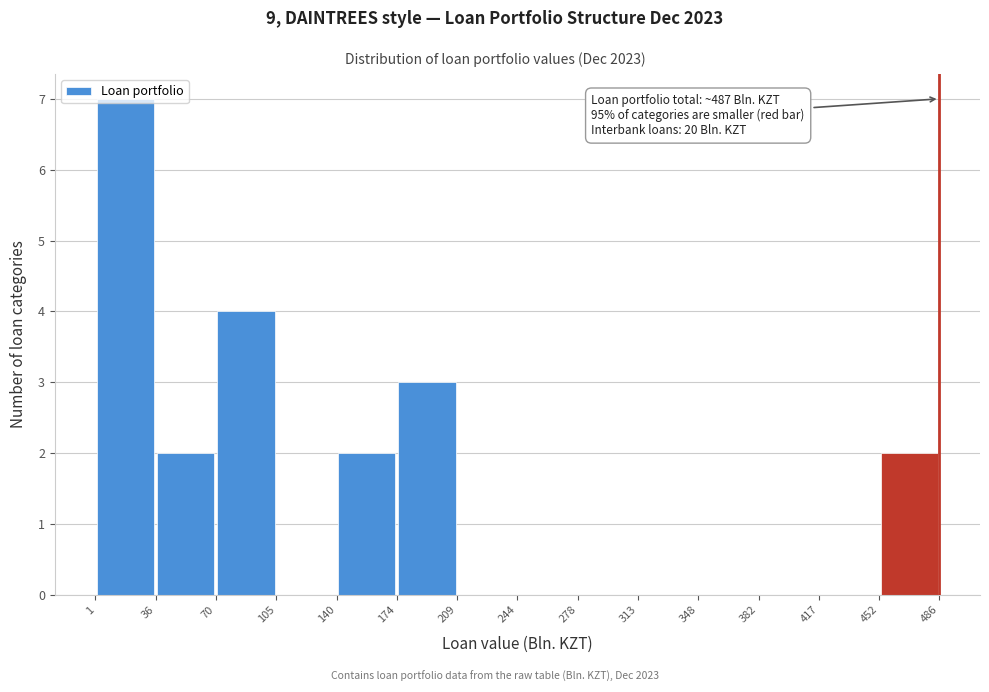

Over which range of the x-axis is the bar tallest?

1 to 36